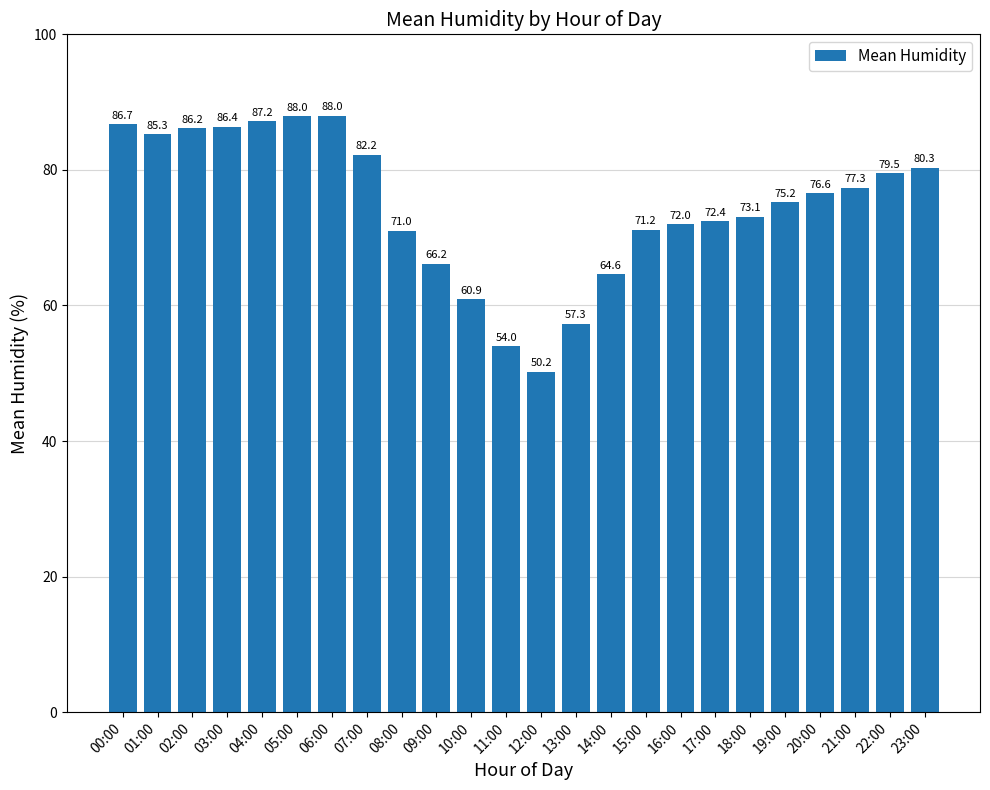

What is the greatest value displayed?

88.0